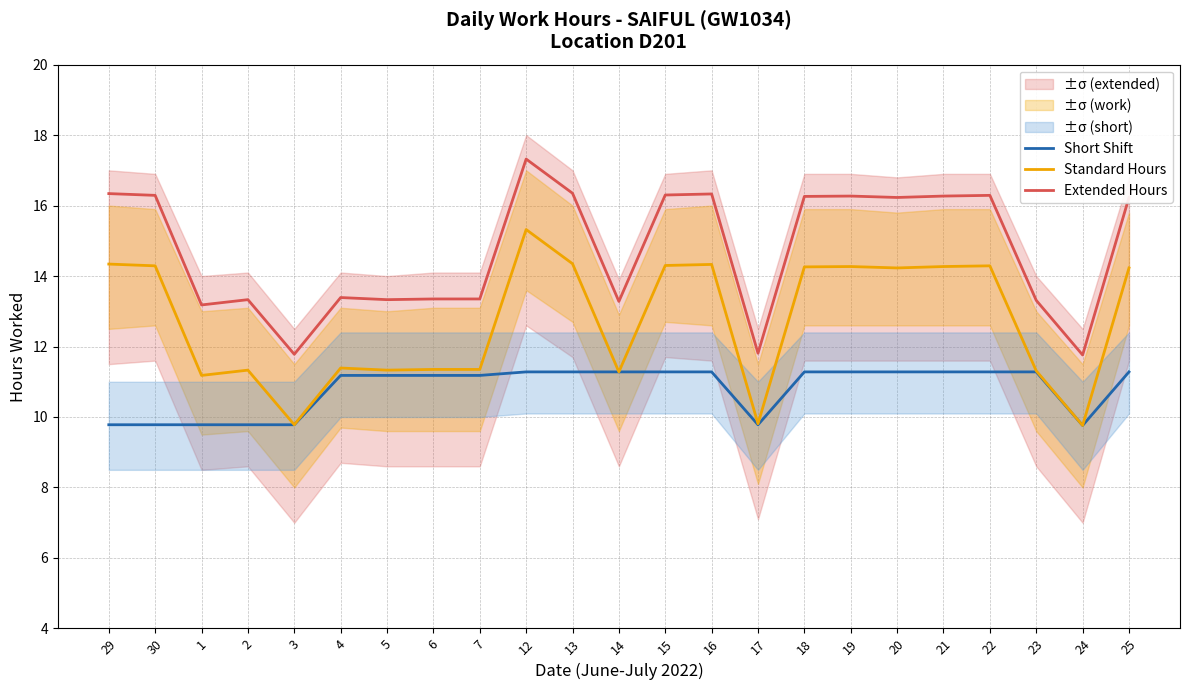

List the series in order of their peak value, lowest first.

Short Shift, Standard Hours, Extended Hours